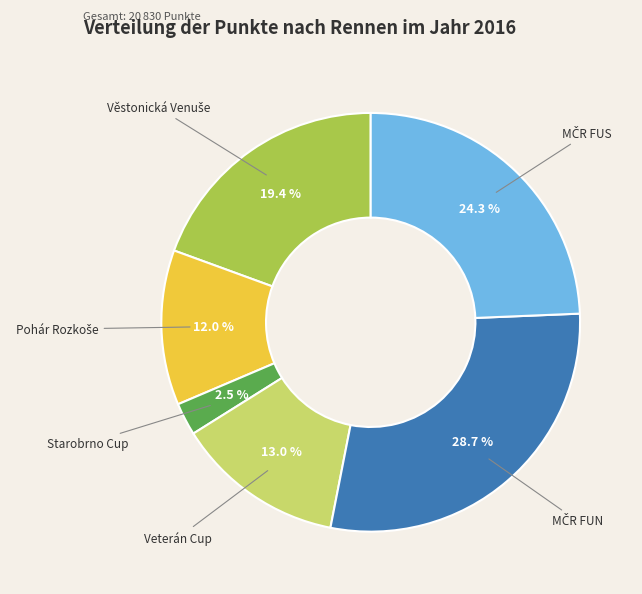

Does any single category account for the majority?

No